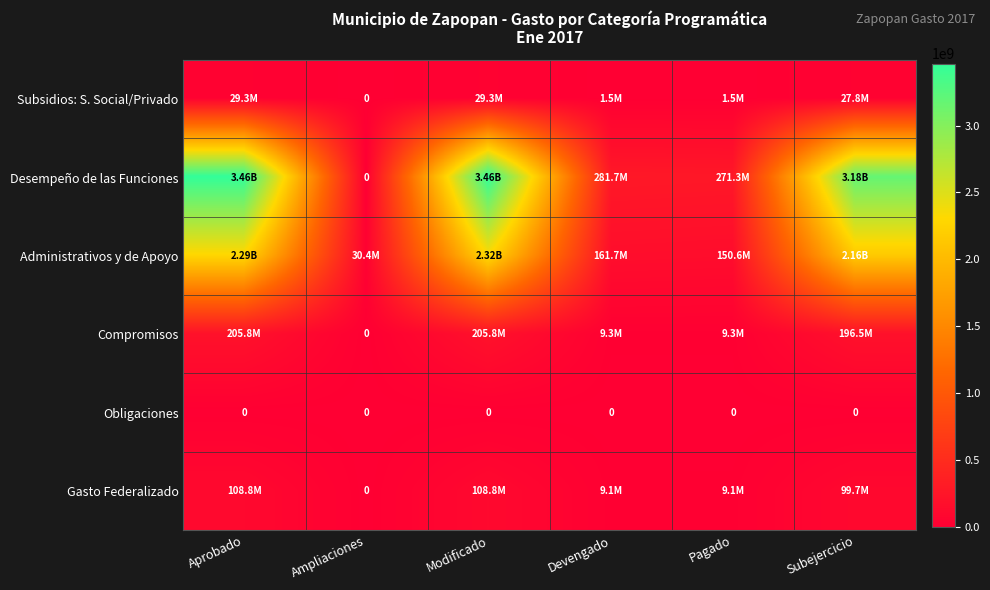

Is the value of Obligaciones at Subejercicio greater than the value of Gasto Federalizado at Subejercicio?

No